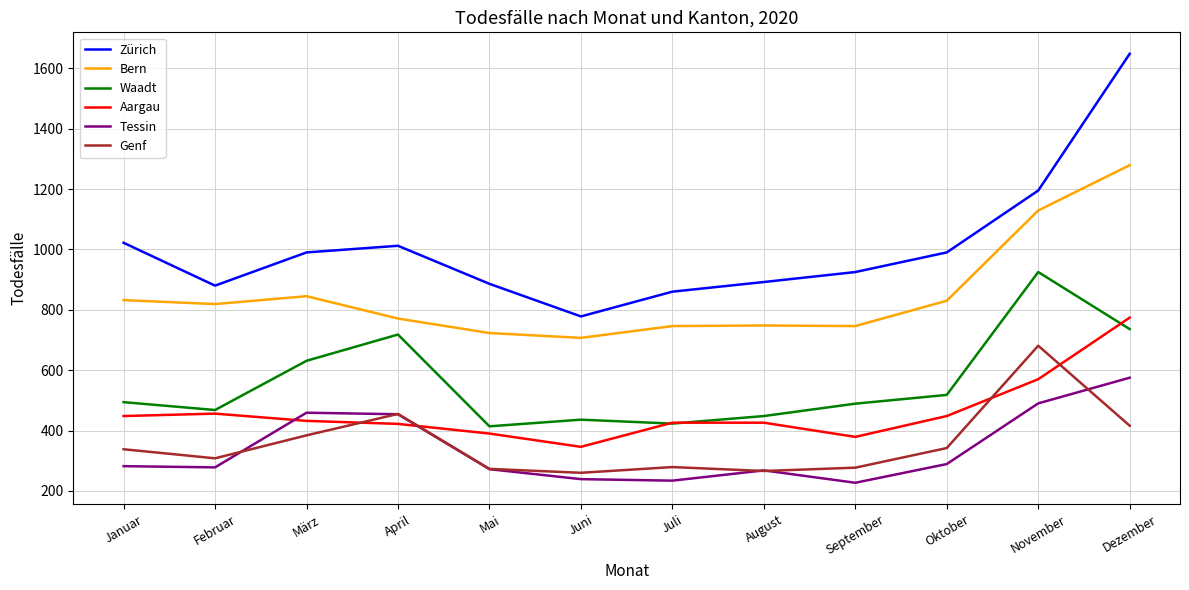

What is the approximate value of Waadt at Januar?

494